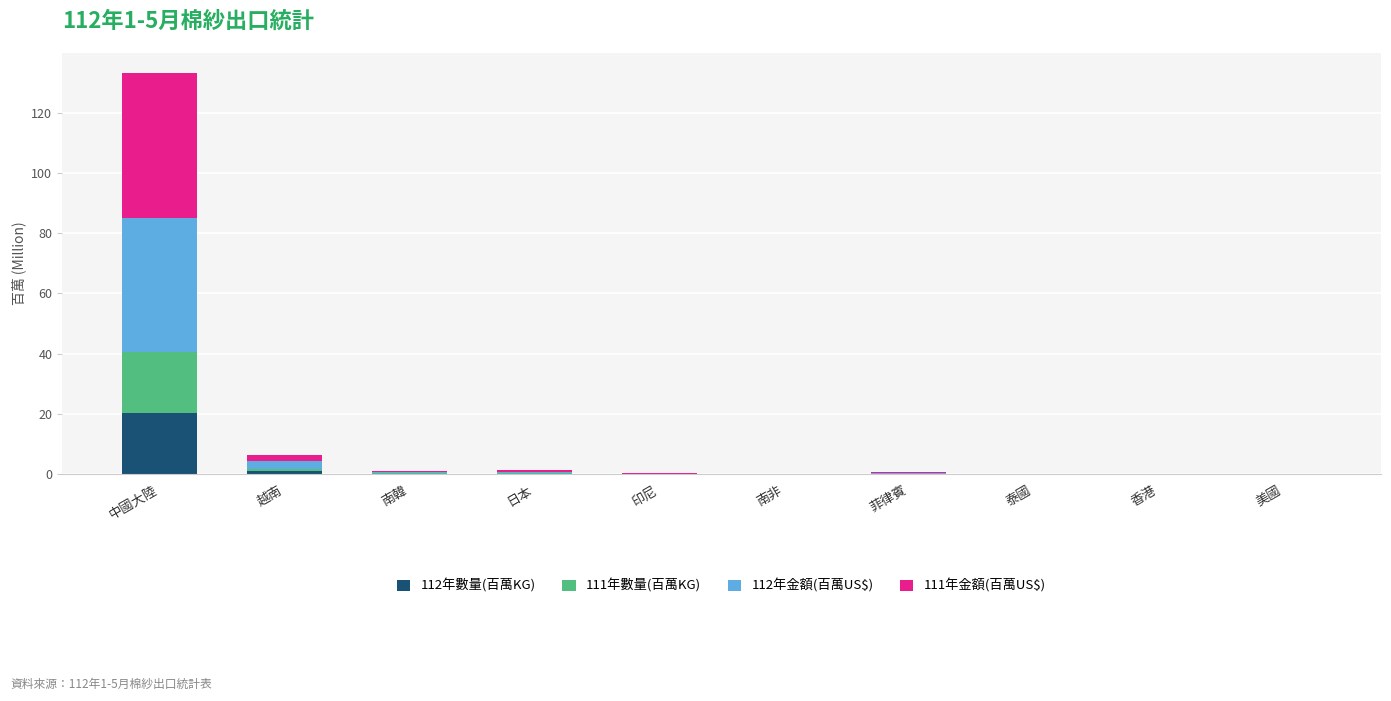

Which category has the highest value in the 112年數量(百萬KG) series?

中國大陸